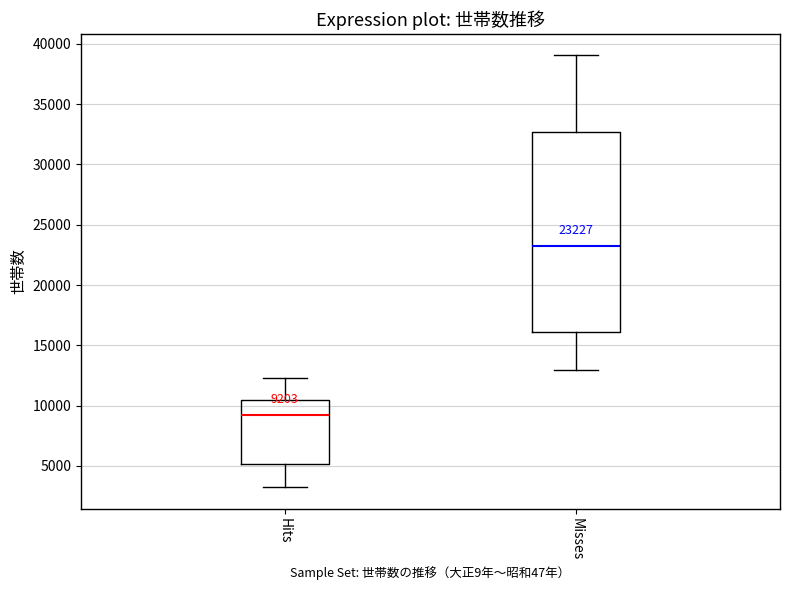

Which box is the tallest, from its lower edge to its upper edge?

Misses